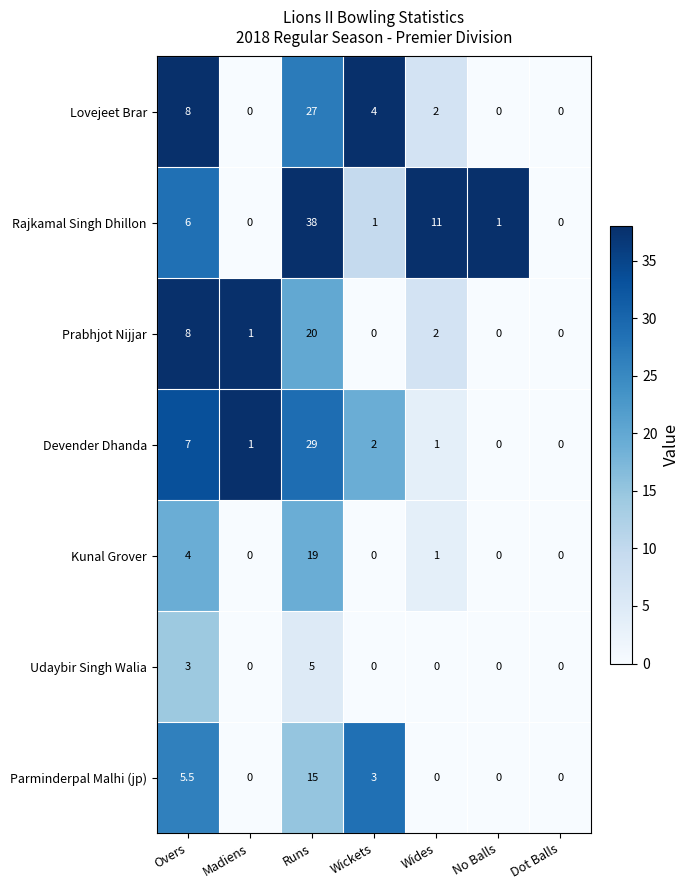

Count the Udaybir Singh Walia values in the range 0 to 3.

6